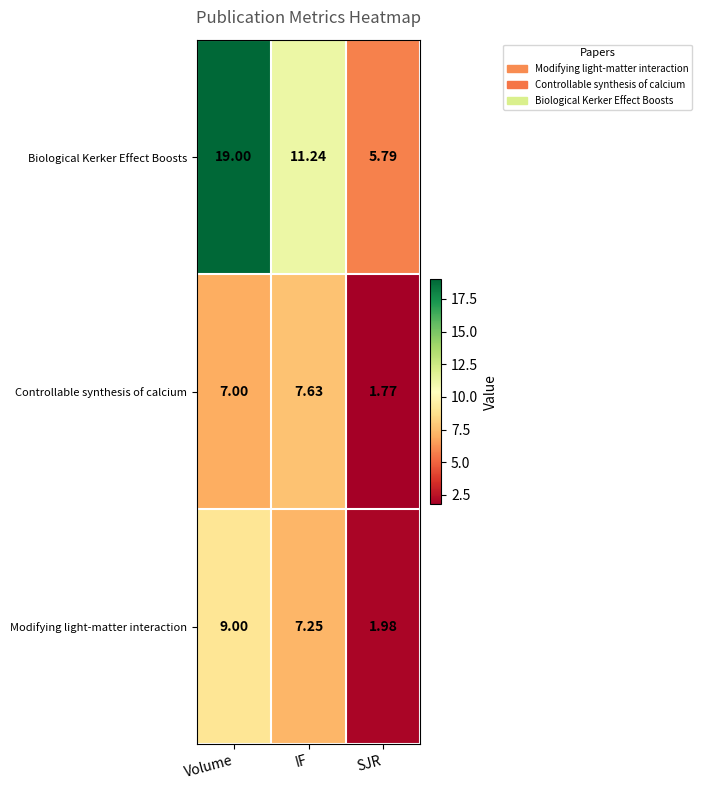

Rank the series at SJR from lowest to highest value.

Controllable synthesis of calcium, Modifying light-matter interaction, Biological Kerker Effect Boosts